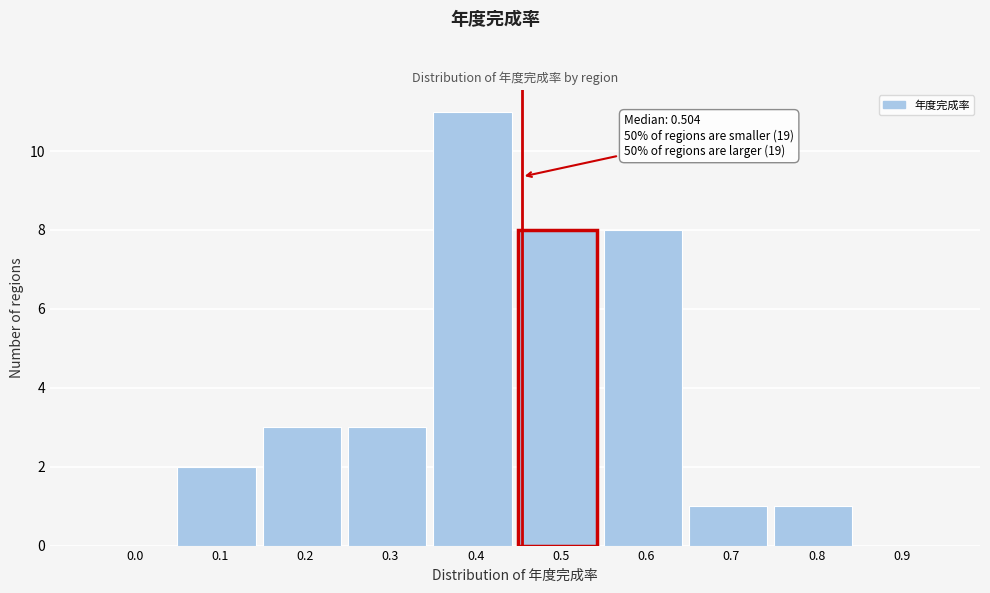

Reading left to right, transcribe all the data shown in this chart.

0.0=0	0.1=2	0.2=3	0.3=3	0.4=11	0.5=8	0.6=8	0.7=1	0.8=1	0.9=0